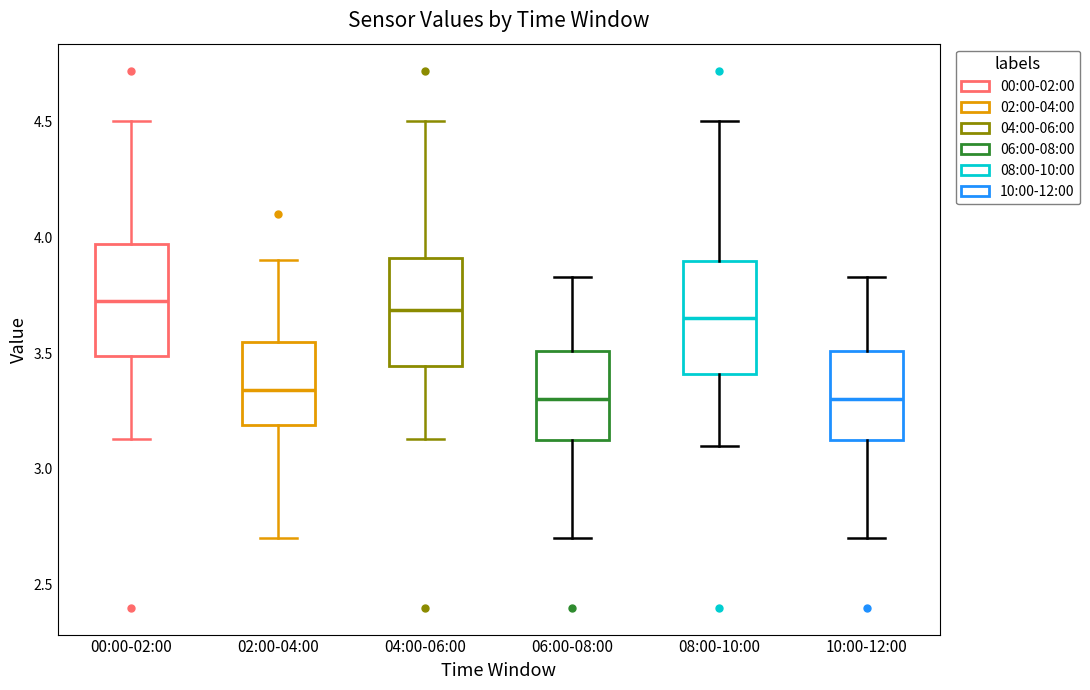

Reading left to right, transcribe this box plot: for each box, give where its median line is, the range the box spans, and where its two whiskers end, as read against the y-axis. The values are not printed on the chart, so give them approximately, as read against the axis.

00:00-02:00: median 3.75, box 3.50 to 3.95, whiskers 3.15 to 4.50
02:00-04:00: median 3.35, box 3.20 to 3.55, whiskers 2.70 to 3.90
04:00-06:00: median 3.70, box 3.45 to 3.90, whiskers 3.15 to 4.50
06:00-08:00: median 3.30, box 3.10 to 3.50, whiskers 2.70 to 3.85
08:00-10:00: median 3.65, box 3.40 to 3.90, whiskers 3.10 to 4.50
10:00-12:00: median 3.30, box 3.10 to 3.50, whiskers 2.70 to 3.85